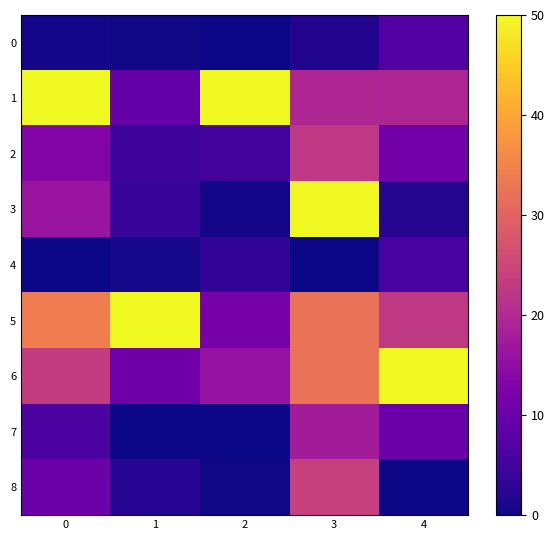

Reading right to left, what are all the values shown in this chart?

0: 4=7.2	3=1.6	2=0.0	1=0.3	0=0.6
1: 4=19.3	3=19.4	2=50.0	1=9.3	0=50.0
2: 4=11.1	3=22.6	2=5.2	1=4.7	0=13.2
3: 4=1.8	3=50.0	2=0.4	1=4.0	0=16.3
4: 4=5.7	3=0.0	2=3.1	1=0.7	0=0.0
5: 4=22.6	3=32.3	2=11.5	1=50.0	0=34.0
6: 4=50.0	3=32.3	2=15.6	1=10.7	0=23.1
7: 4=10.1	3=17.7	2=0.0	1=0.0	0=6.1
8: 4=0.0	3=24.2	2=0.2	1=2.0	0=10.3